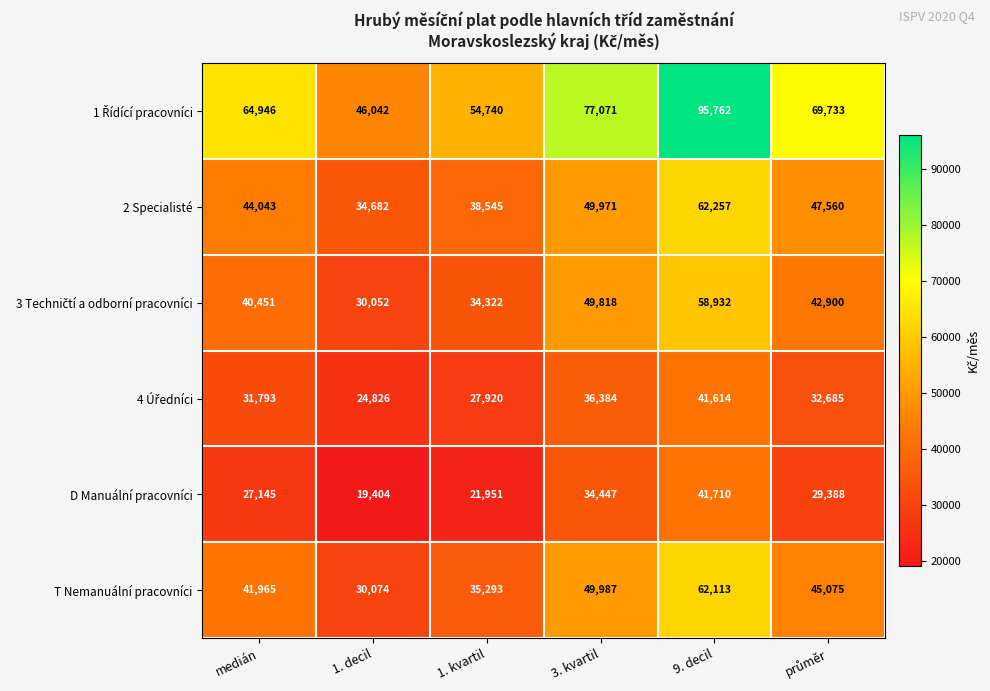

Count the number of categories in the chart.

6